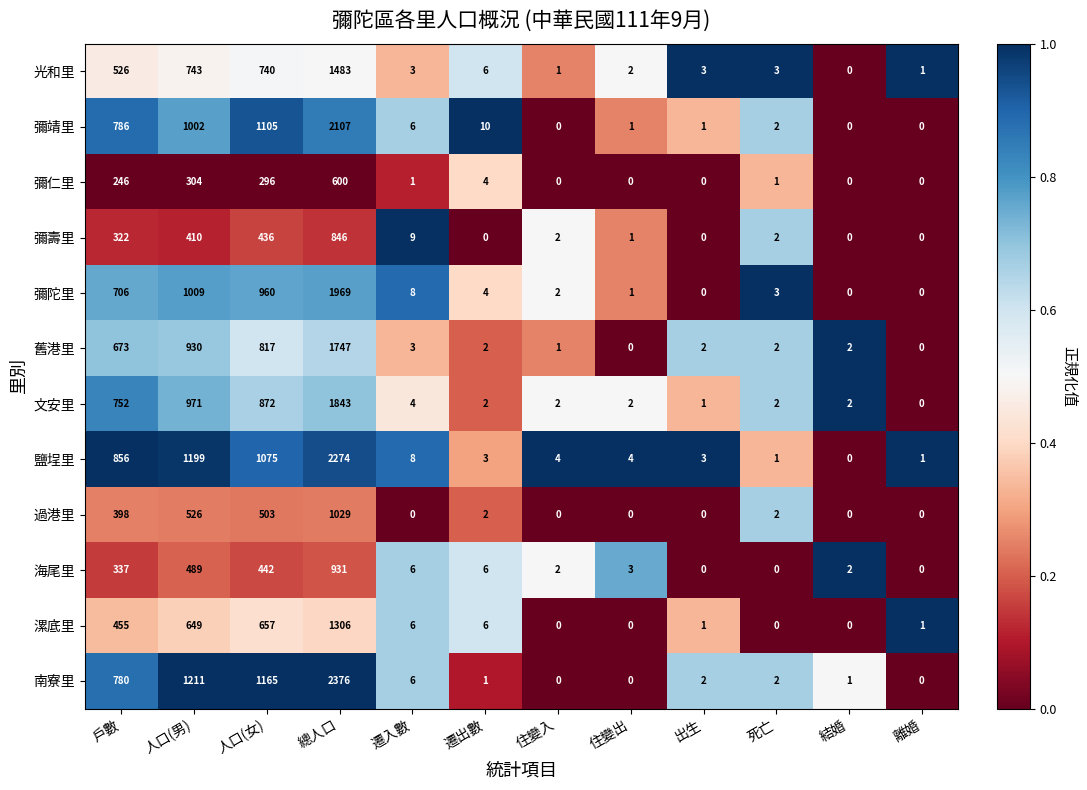

What is the difference between the second highest and minimum values in the 漯底里 series?

657